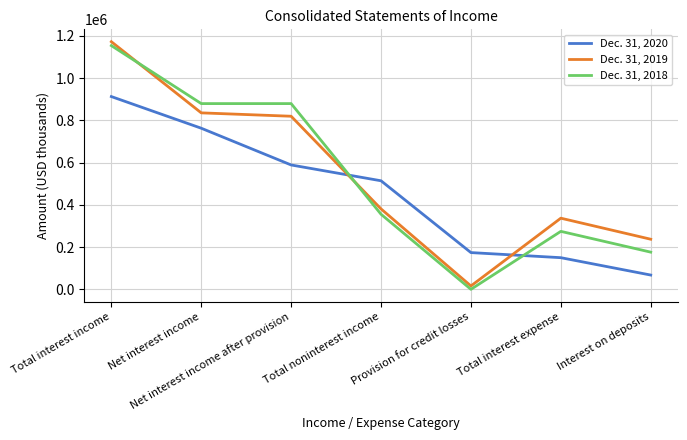

Reading right to left, transcribe all the data shown in this chart.

Dec. 31, 2020: 67639	149883	174006	514056	588950	762957	912840
Dec. 31, 2019: 237286	336936	16000	380824	819674	835674	1172610
Dec. 31, 2018: 176118	274557	0	355568	879580	879580	1154137